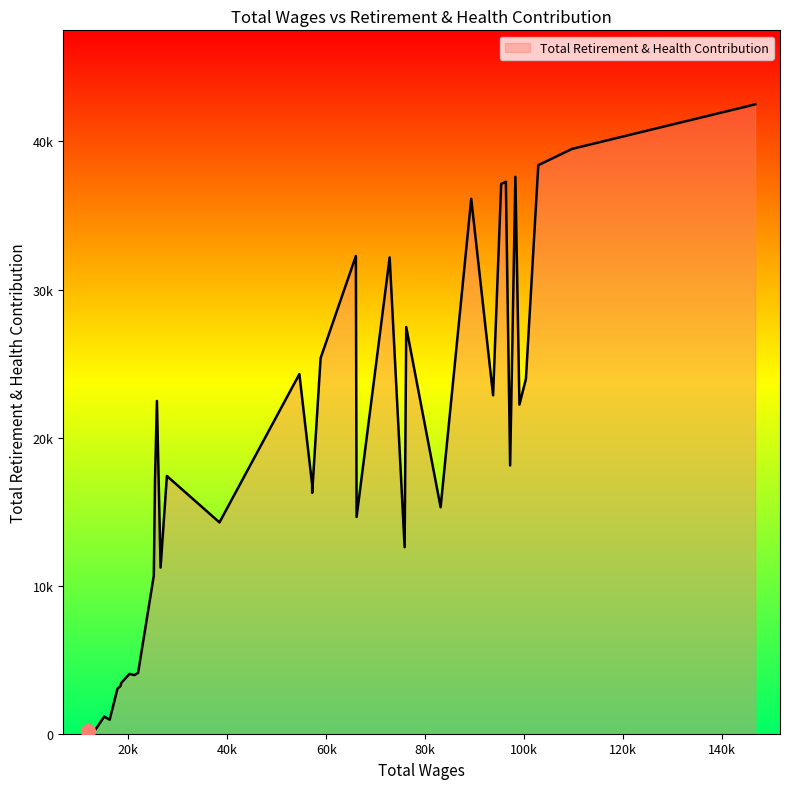

Is this an area chart (filled region under the line)?

Yes